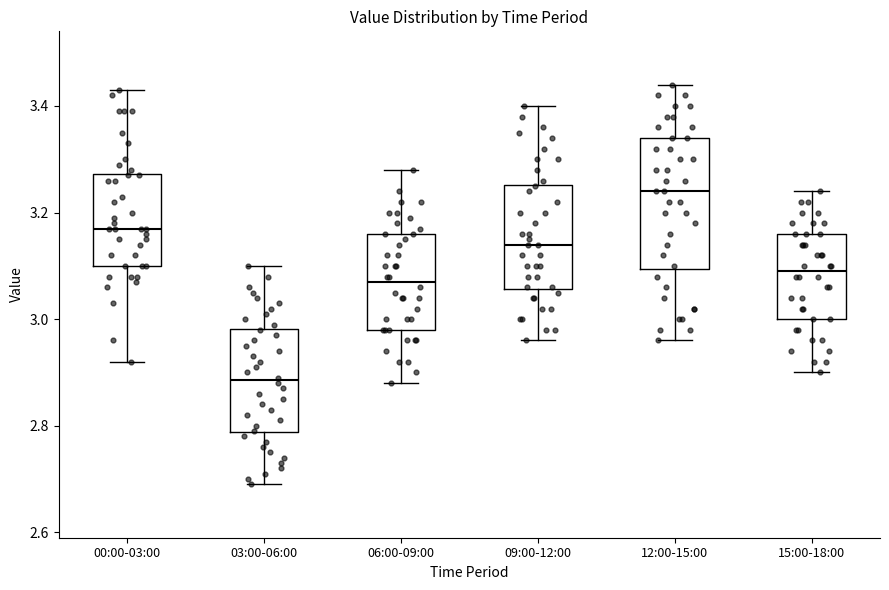

Which box's median line is the highest?

12:00-15:00